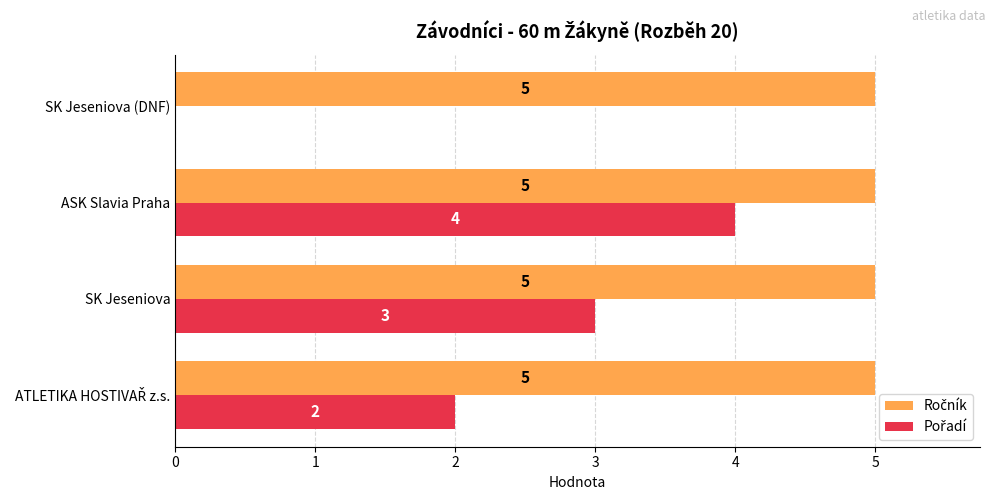

What is the greatest value displayed?

5